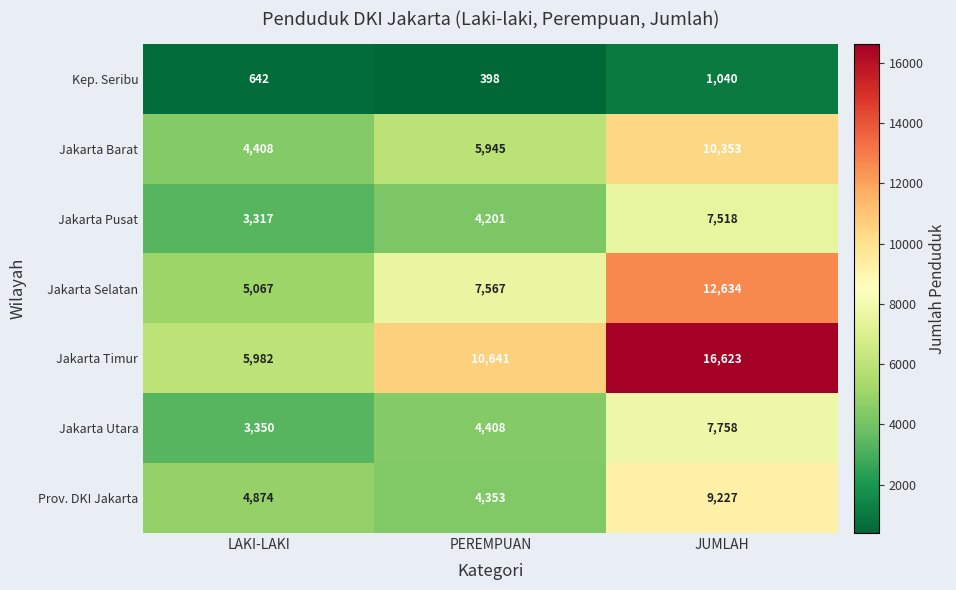

Where is Jakarta Selatan nearest to the value 8850?

PEREMPUAN